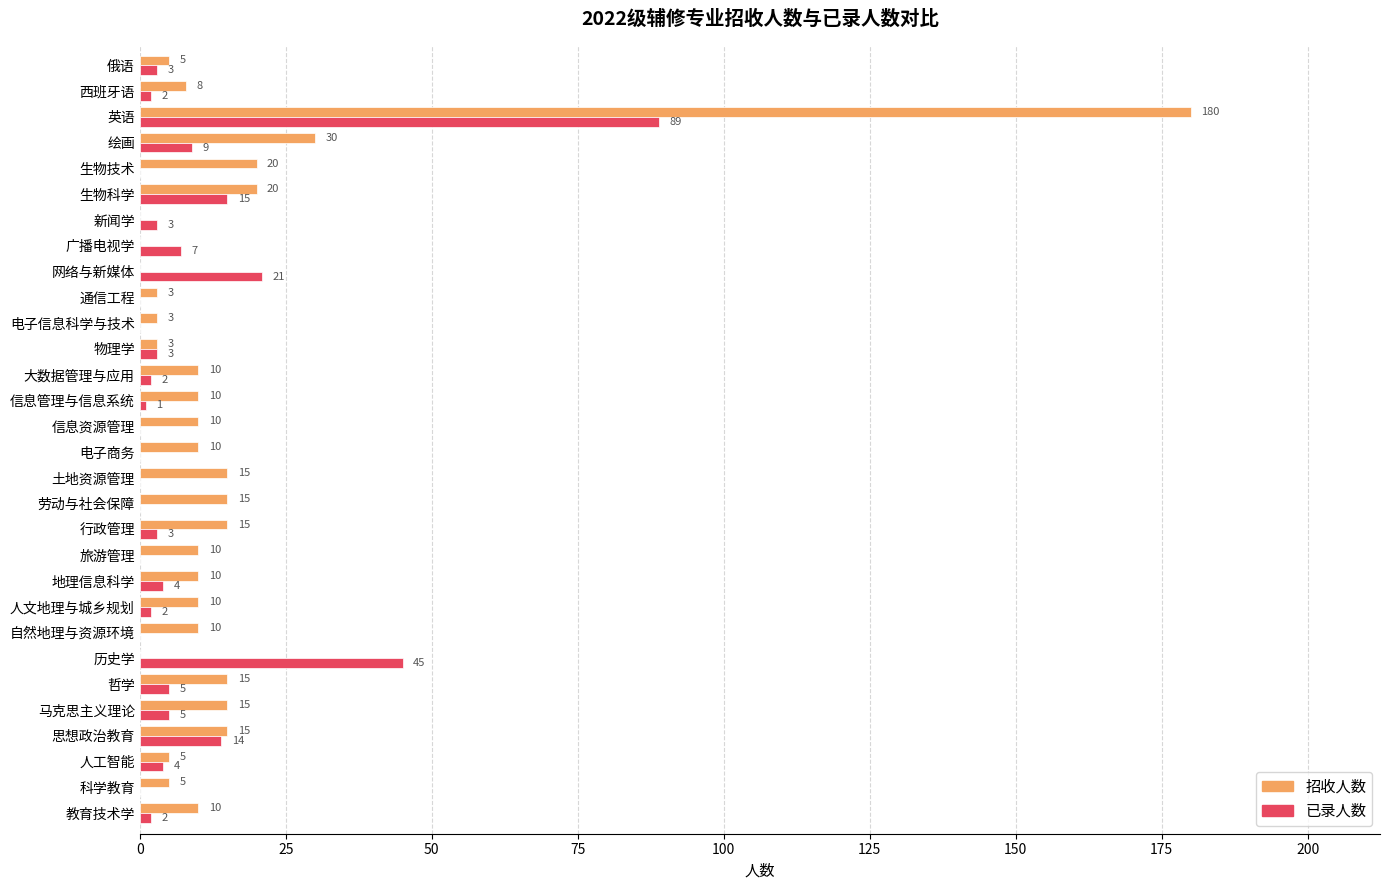

Between 历史学 and 新闻学, which series saw the biggest shift?

已录人数